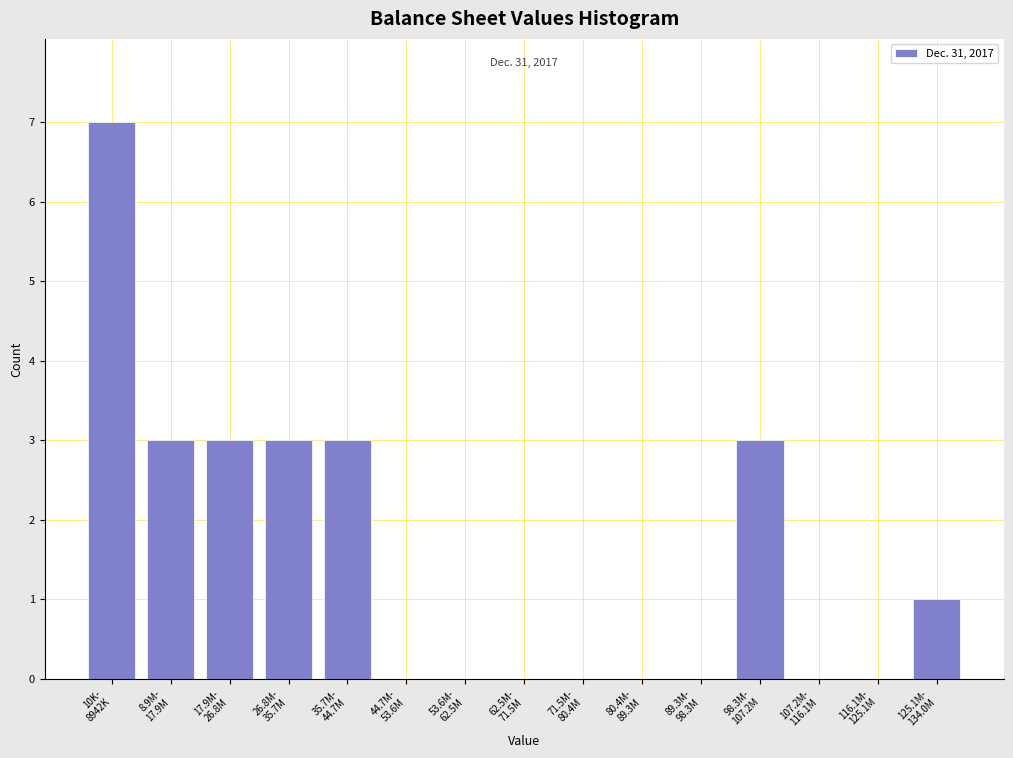

What is the sum of all values?

23